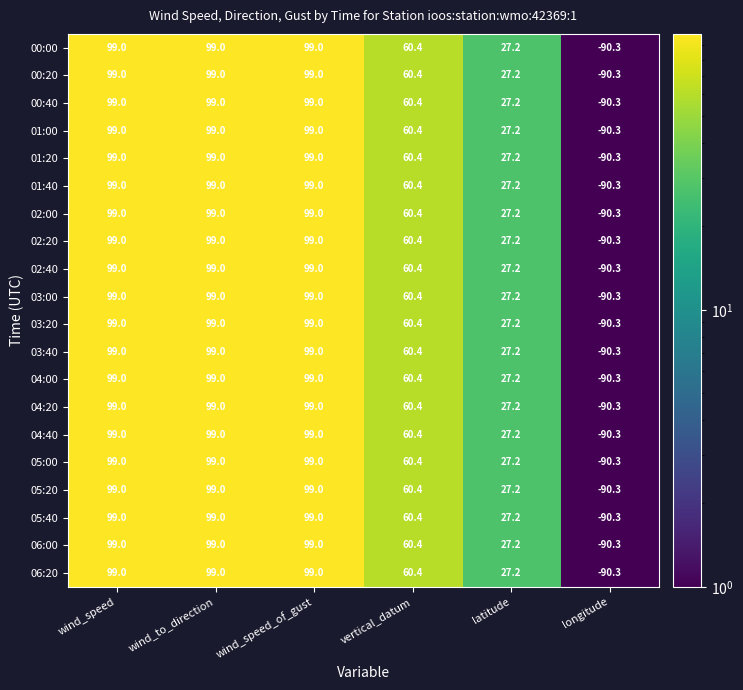

The value of 02:00 at latitude is 45.8. True or false?

False